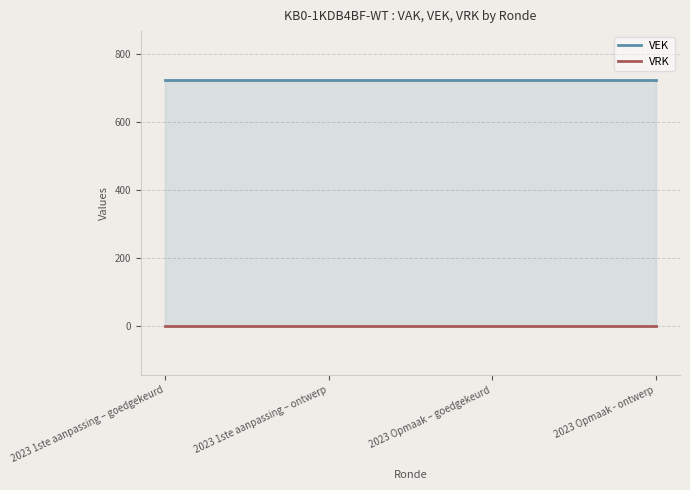

At which label does VEK reach its peak?

2023 1ste aanpassing – goedgekeurd